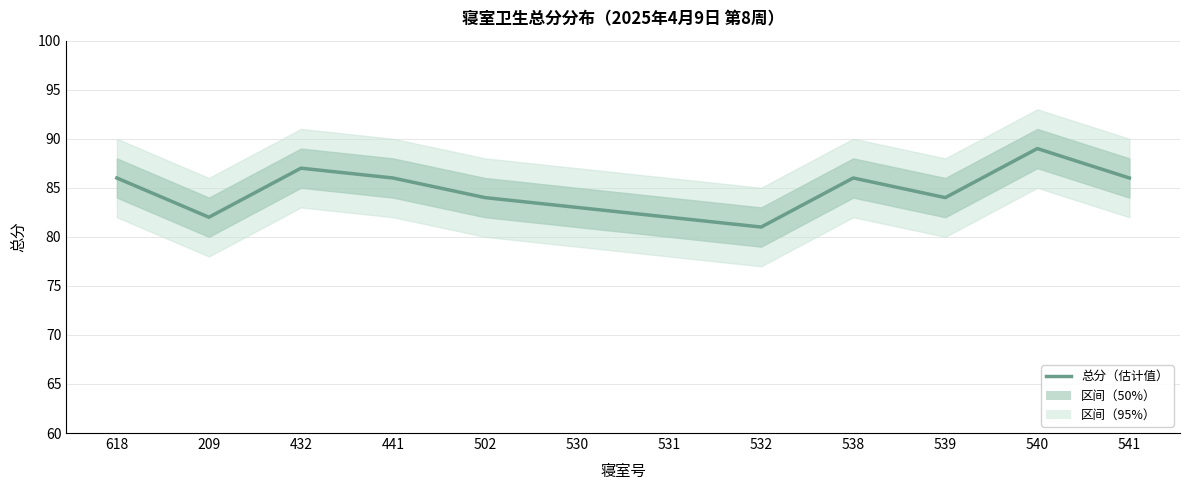

Rank the categories by value from highest to lowest.

540, 432, 618, 441, 538, 541, 502, 539, 530, 209, 531, 532